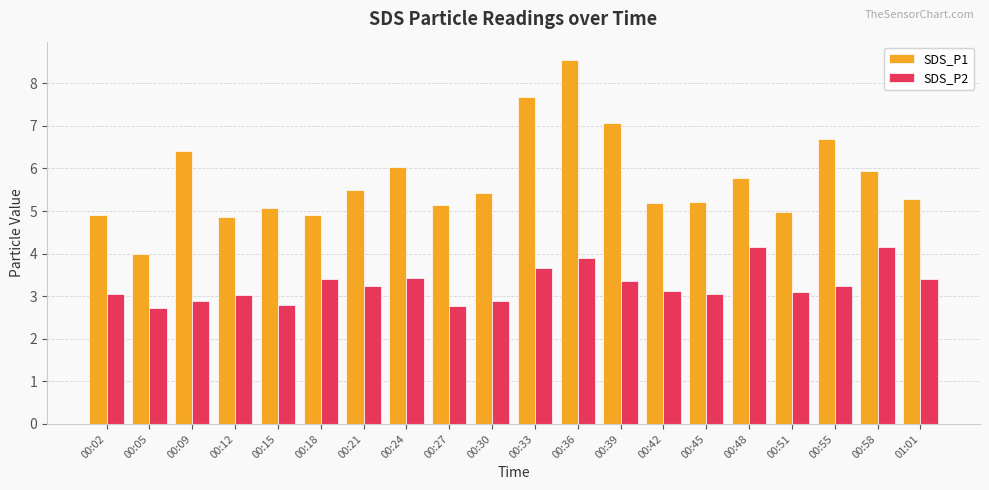

At 00:36, list the series in order from largest to smallest.

SDS_P1, SDS_P2